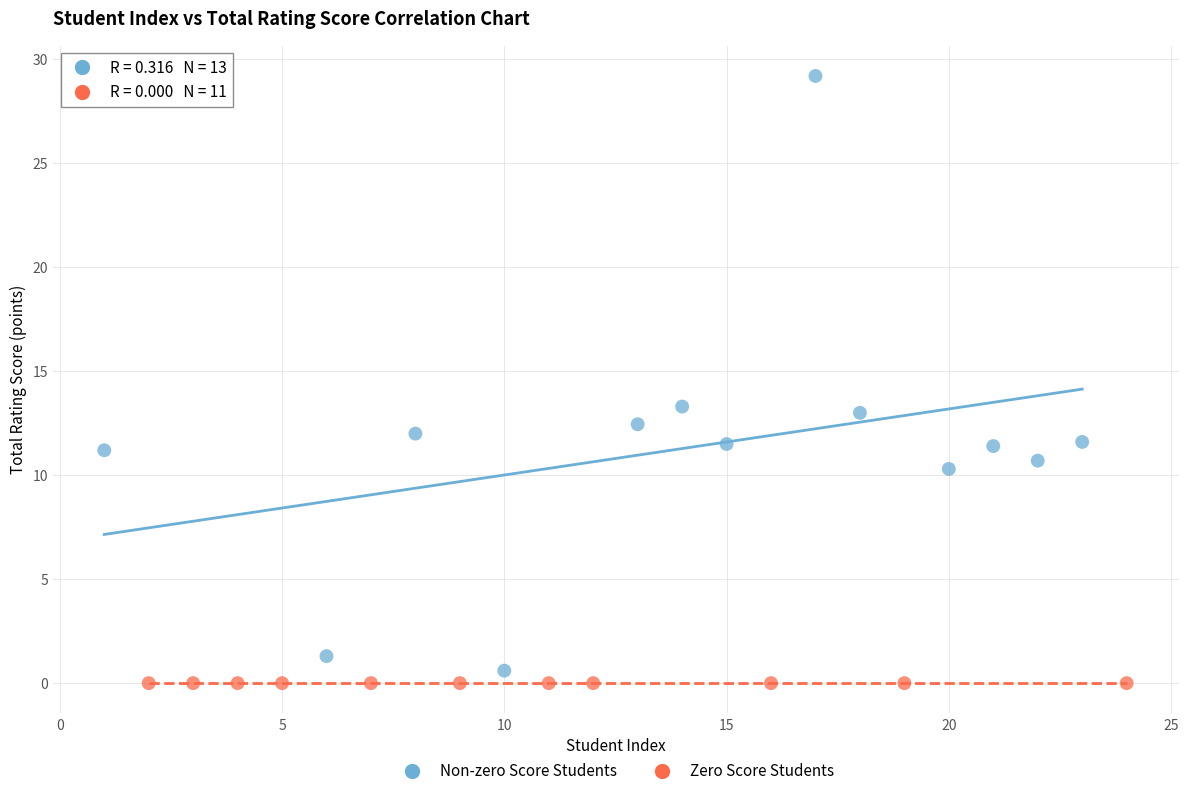

What are all the series names shown in the legend?

Non-zero Score Students, Zero Score Students